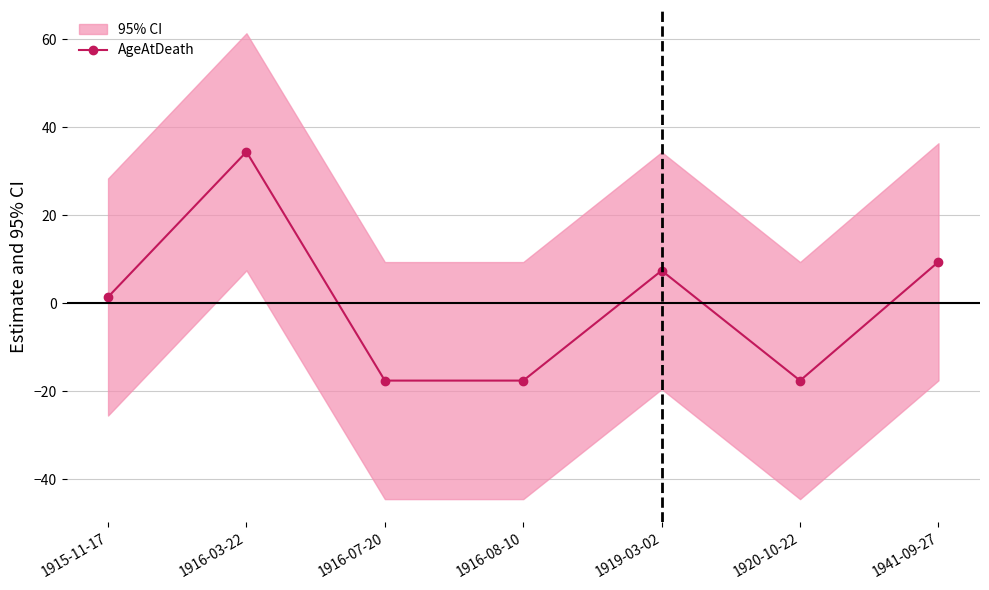

At which label does the data first exceed 1?

1915-11-17